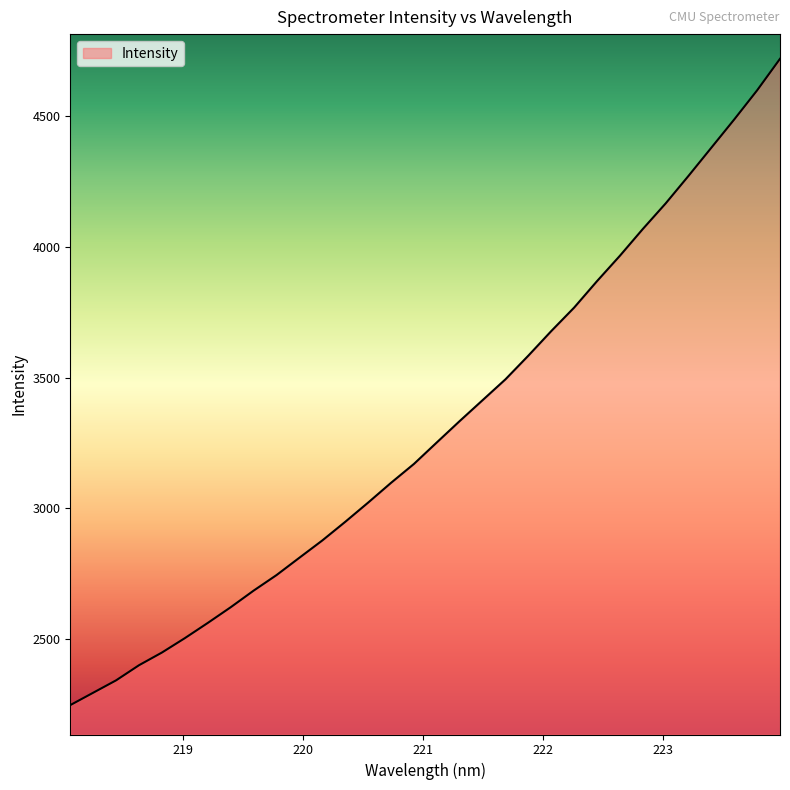

What is the difference between the maximum and minimum values?

2471.3